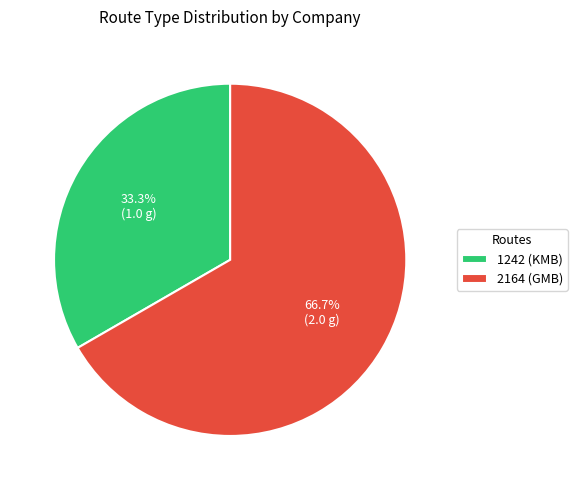

Count the number of slices in the pie.

2